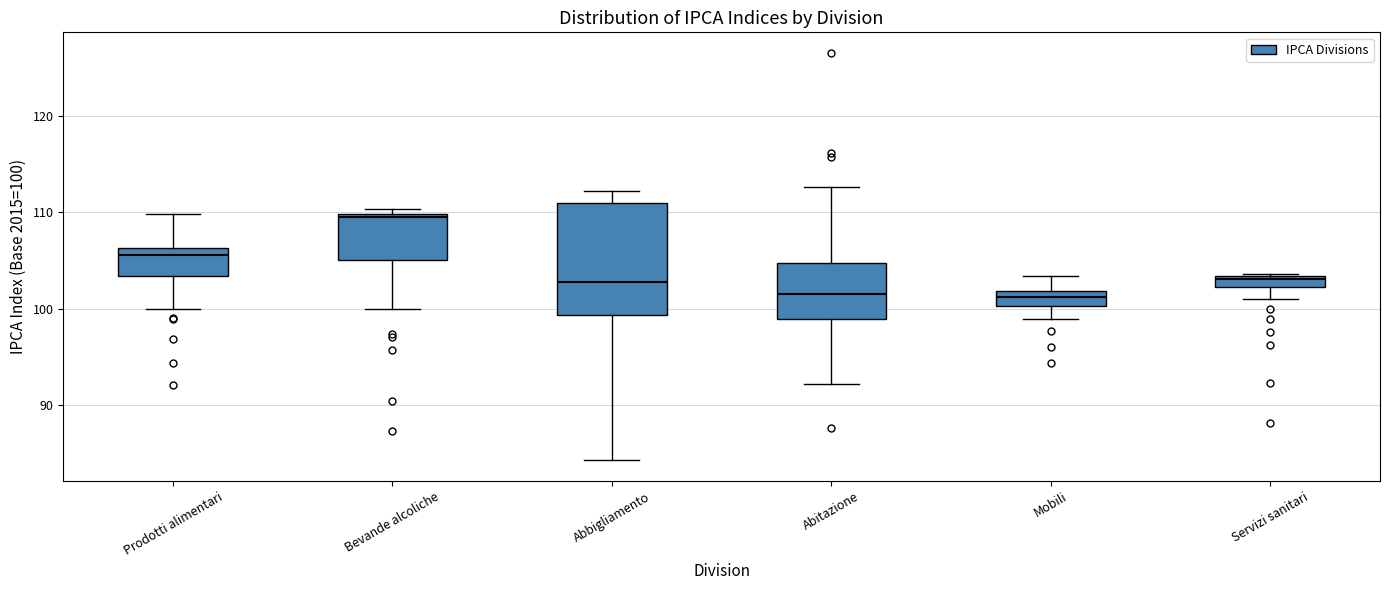

Comparing the boxes themselves (not the whiskers), which one is the tallest?

Abbigliamento